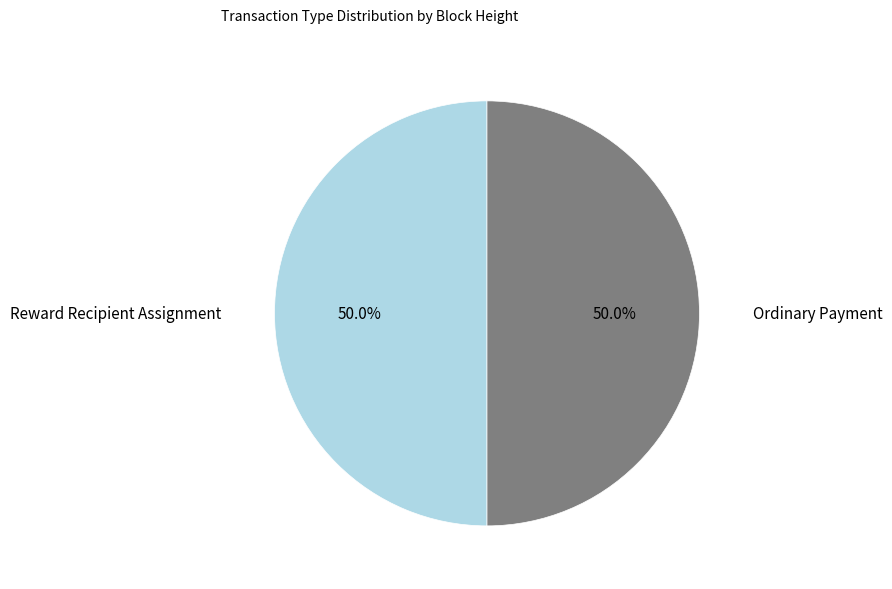

How many slices are in this pie chart?

2